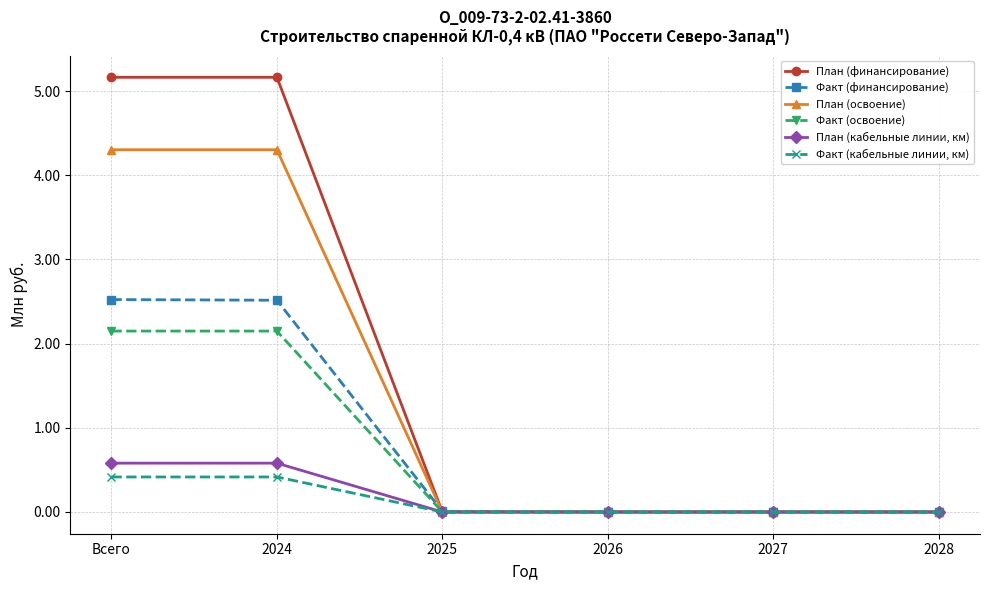

Which series has the largest range (max minus min)?

План (финансирование)